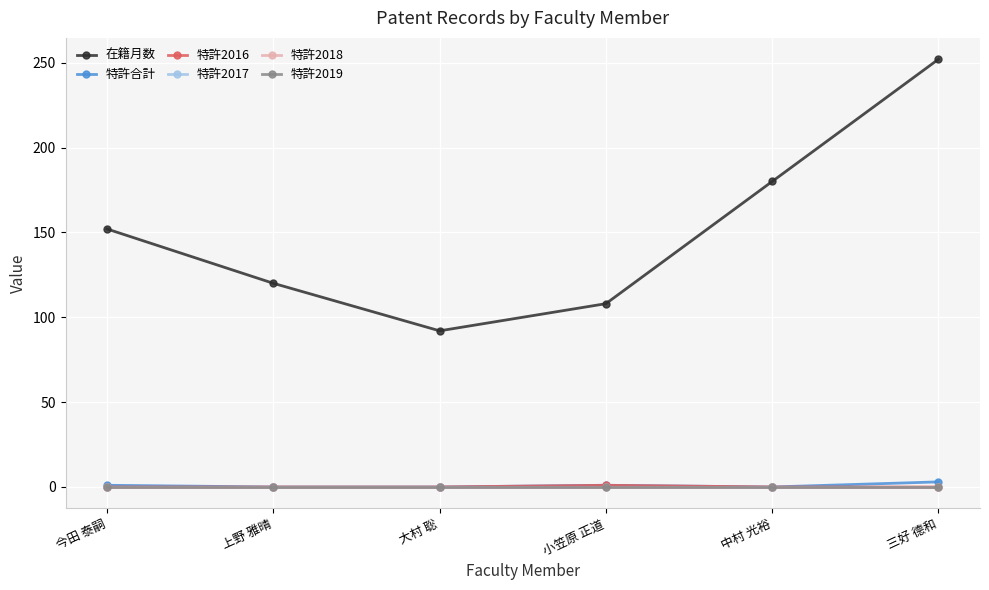

Reading left to right, list all the values displayed in this chart.

在籍月数: 今田 泰嗣=152	上野 雅晴=120	大村 聡=92	小笠原 正道=108	中村 光裕=180	三好 德和=252
特許合計: 今田 泰嗣=1	上野 雅晴=0	大村 聡=0	小笠原 正道=1	中村 光裕=0	三好 德和=3
特許2016: 今田 泰嗣=0	上野 雅晴=0	大村 聡=0	小笠原 正道=1	中村 光裕=0	三好 德和=0
特許2017: 今田 泰嗣=0	上野 雅晴=0	大村 聡=0	小笠原 正道=0	中村 光裕=0	三好 德和=0
特許2018: 今田 泰嗣=0	上野 雅晴=0	大村 聡=0	小笠原 正道=0	中村 光裕=0	三好 德和=0
特許2019: 今田 泰嗣=0	上野 雅晴=0	大村 聡=0	小笠原 正道=0	中村 光裕=0	三好 德和=0